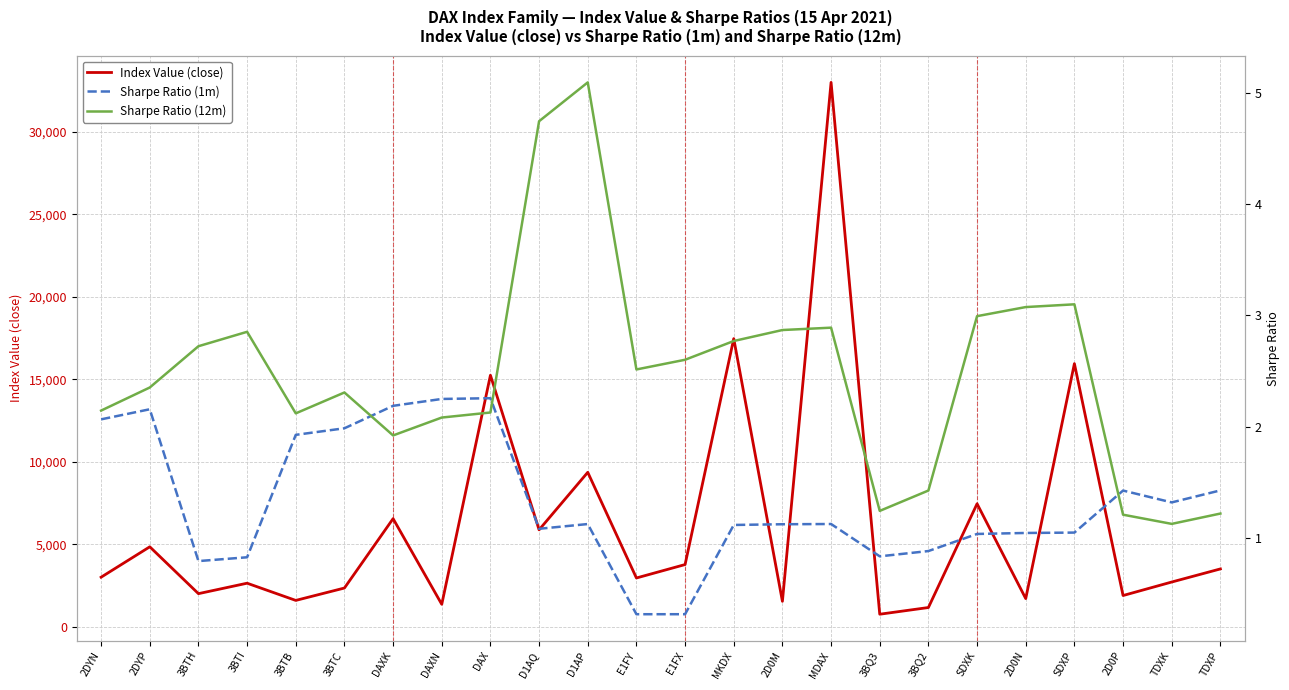

At how many categories does at least one series exceed 26326?

1